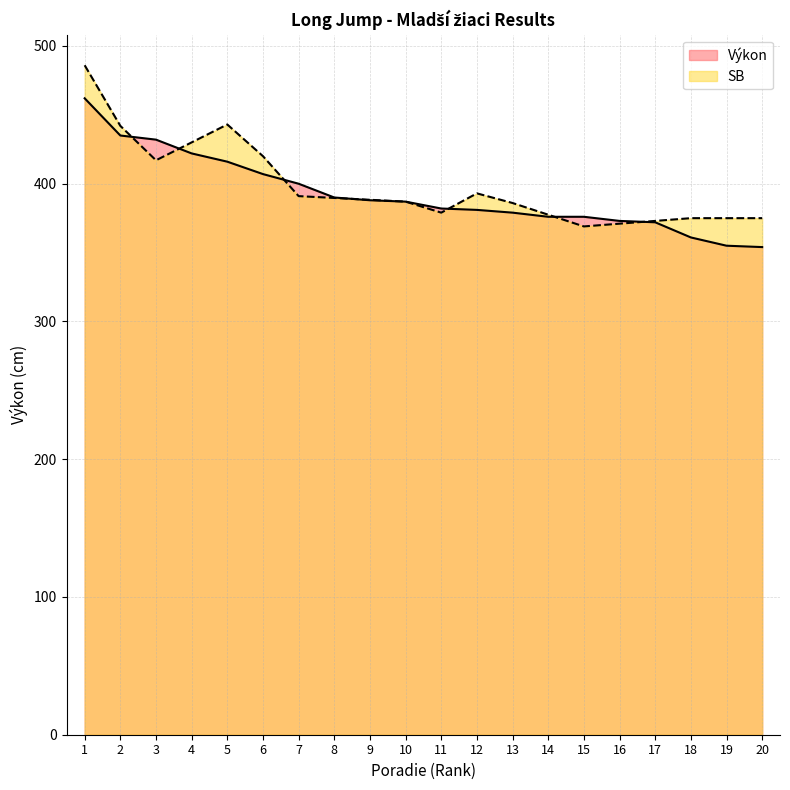

List the labels in order of value, smallest first.

20, 19, 18, 17, 16, 14, 15, 13, 12, 11, 10, 9, 8, 7, 6, 5, 4, 3, 2, 1